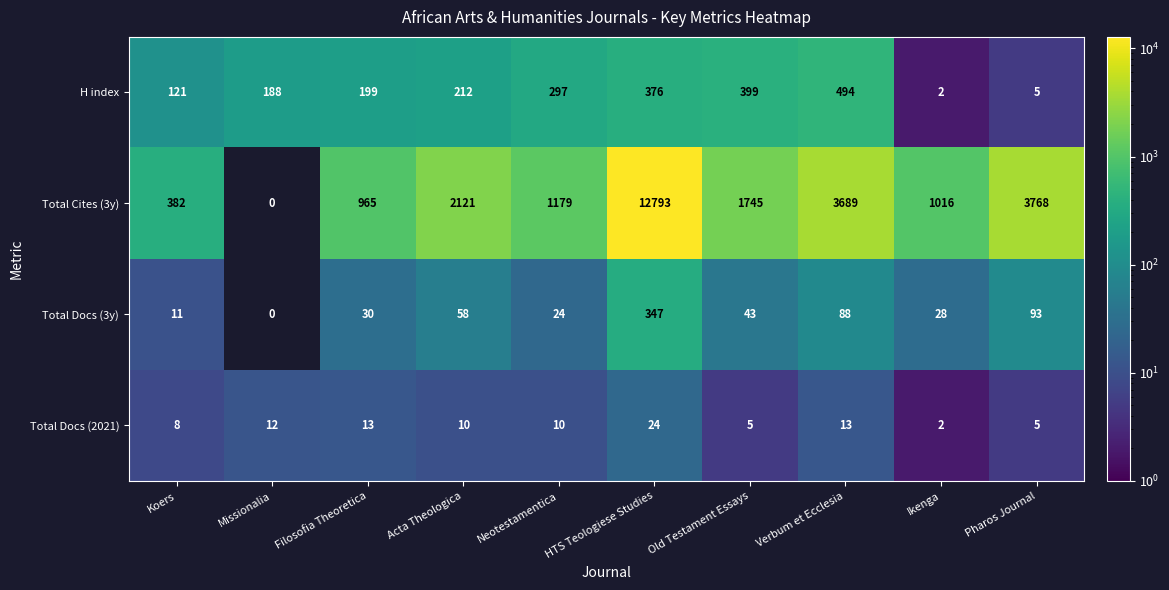

What is the difference between the maximum and minimum values in the Total Cites (3y) series?

12793